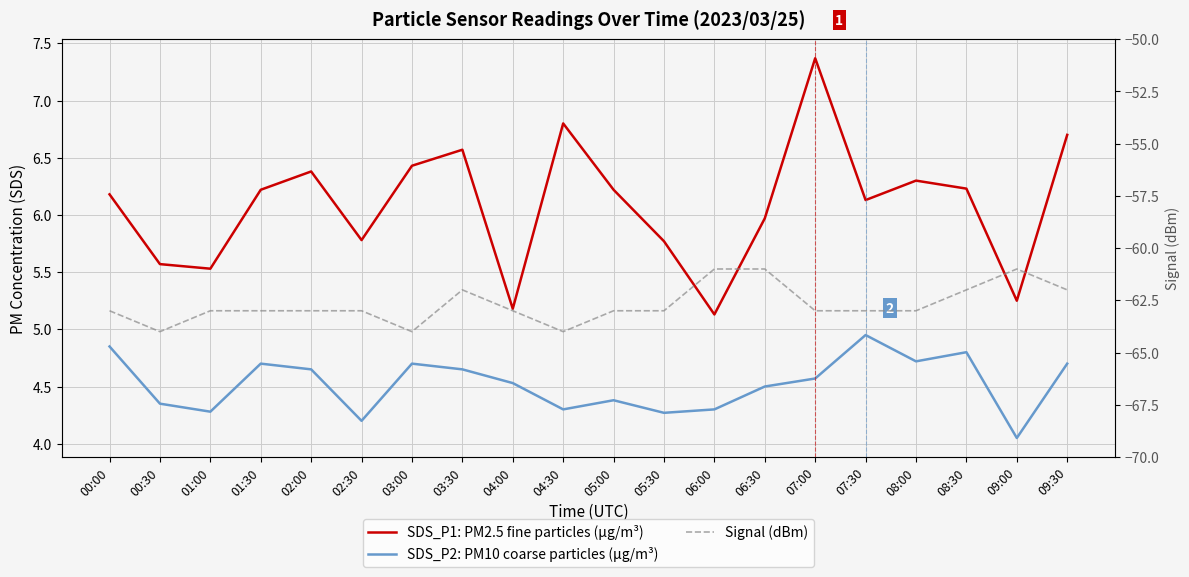

Where is the first local maximum for Signal (dBm)?

03:30